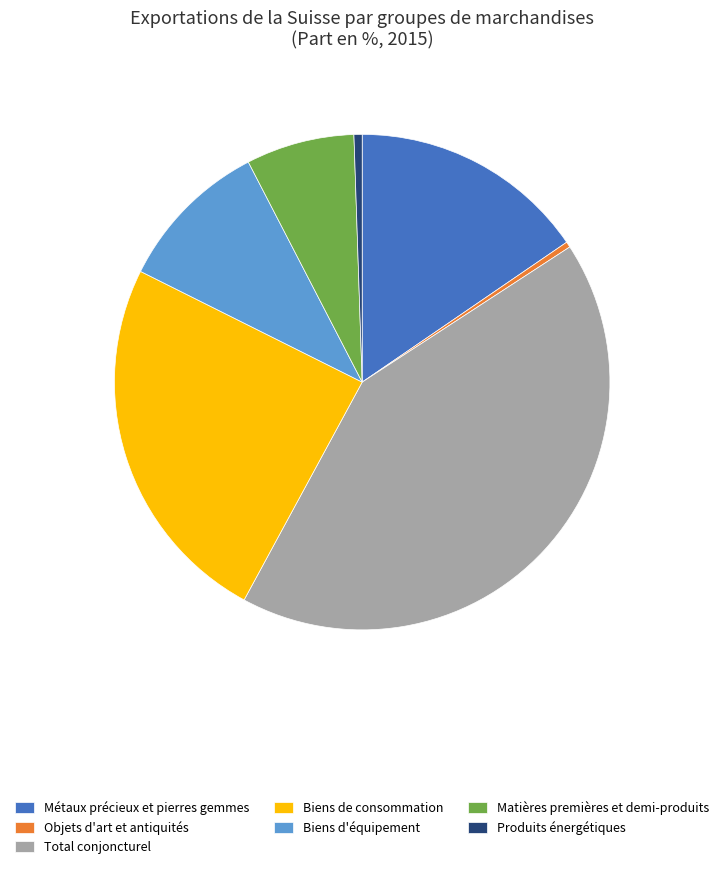

Is there a majority slice in this chart?

No